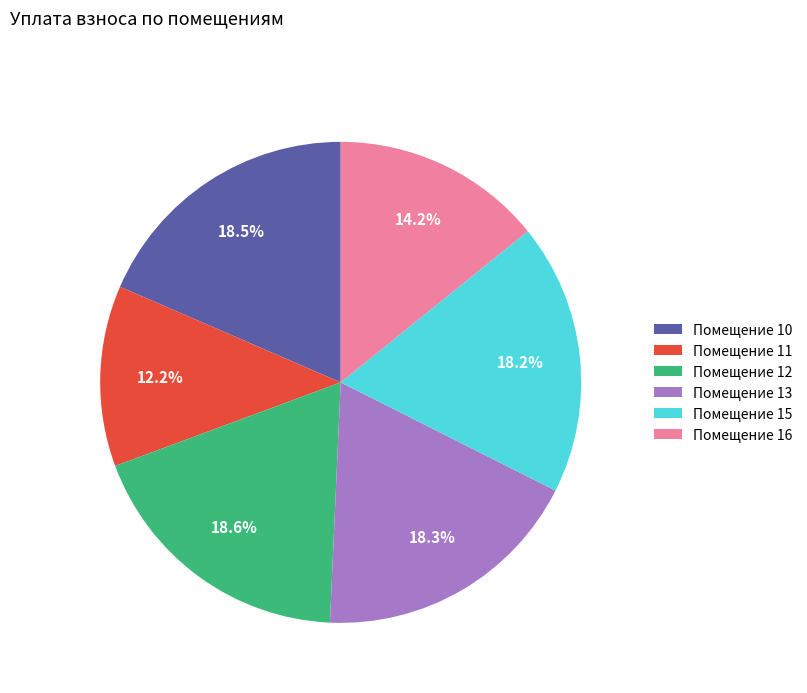

Does any single category account for the majority?

No